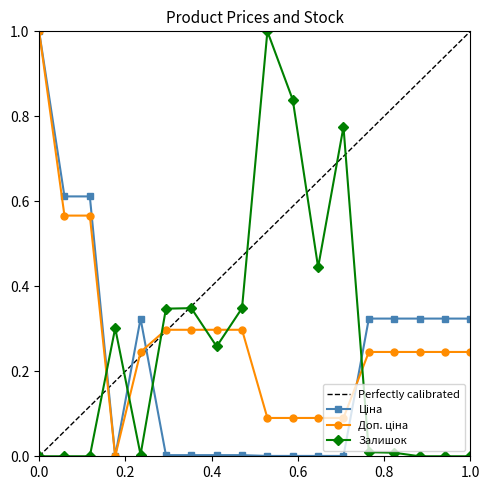

What is the sum of all Залишок values?

4.7